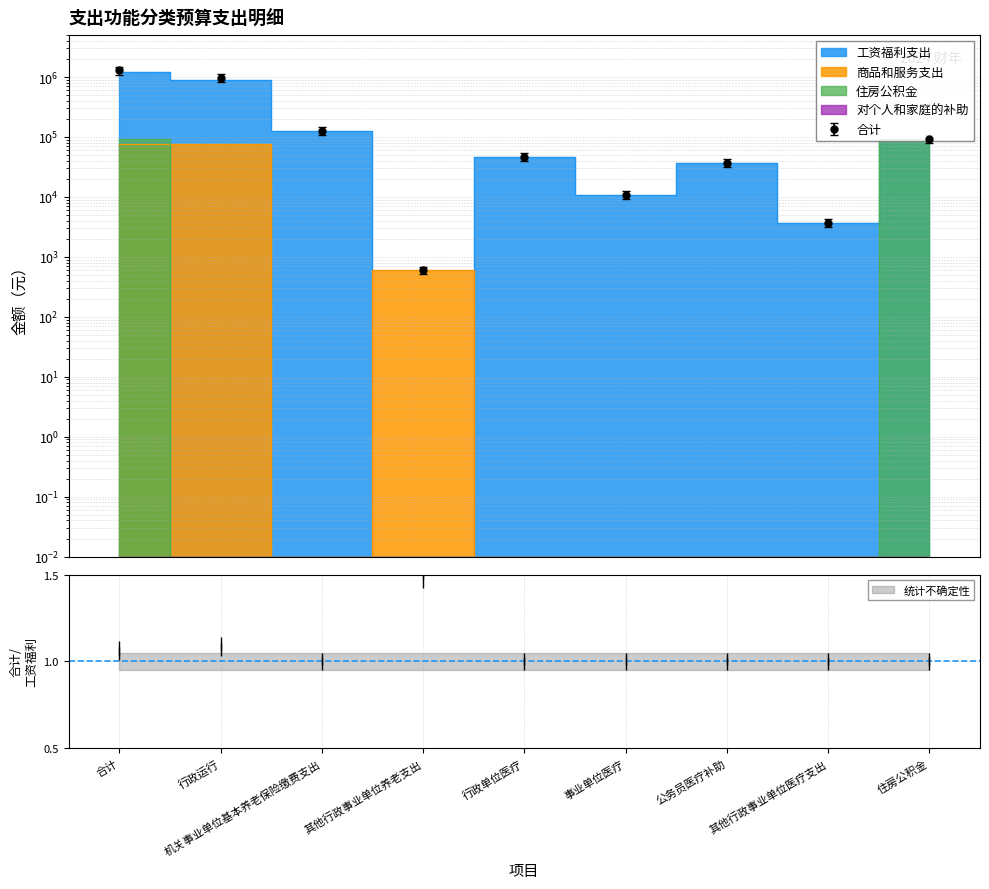

Which has a higher value, 住房公积金 or 合计?

合计